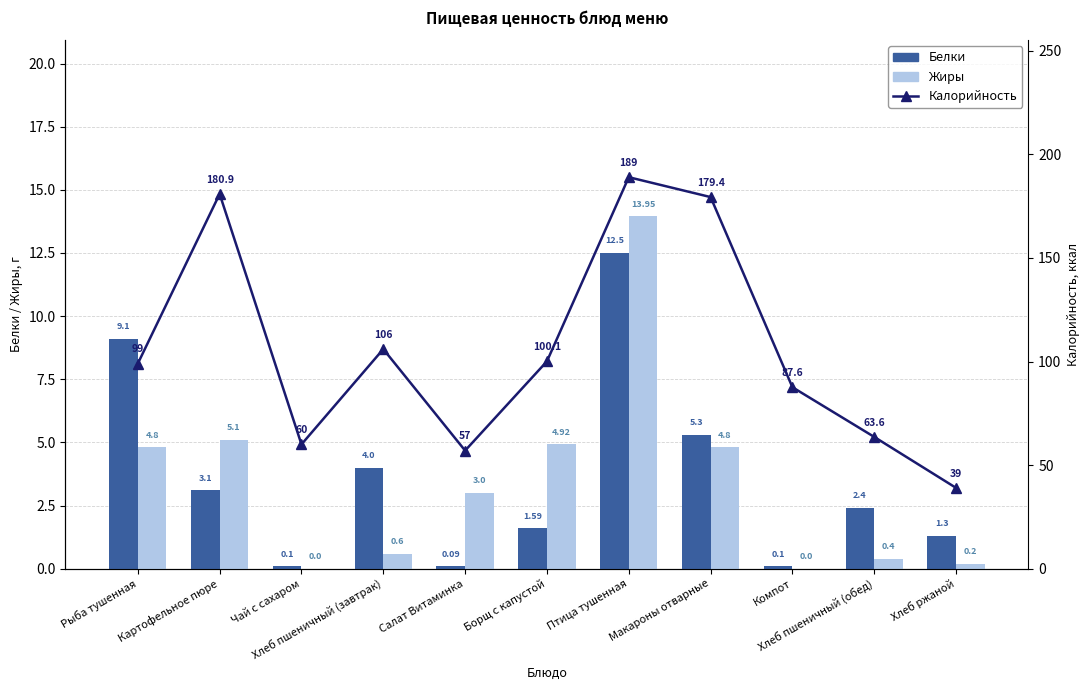

What is the spread (max minus min) of values at Рыба тушенная?

94.2